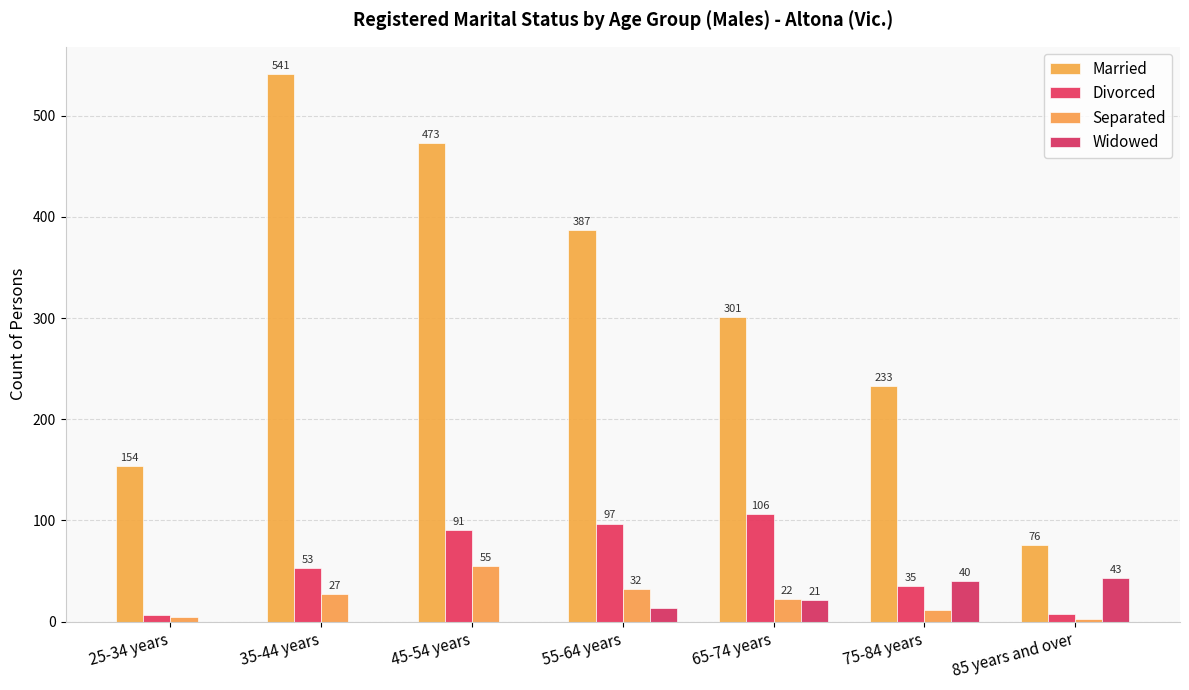

Reading left to right, list all the values displayed in this chart.

Married: 154	541	473	387	301	233	76
Divorced: 7	53	91	97	106	35	8
Separated: 5	27	55	32	22	12	3
Widowed: 0	0	0	14	21	40	43